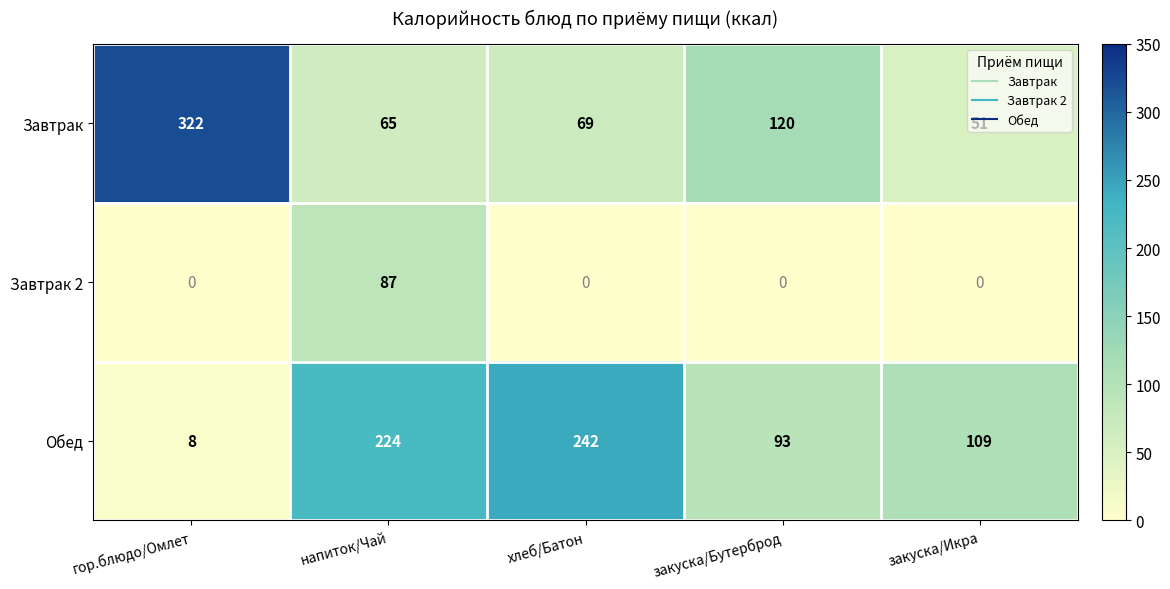

Is it true that Обед equals 109 at закуска/Икра?

True